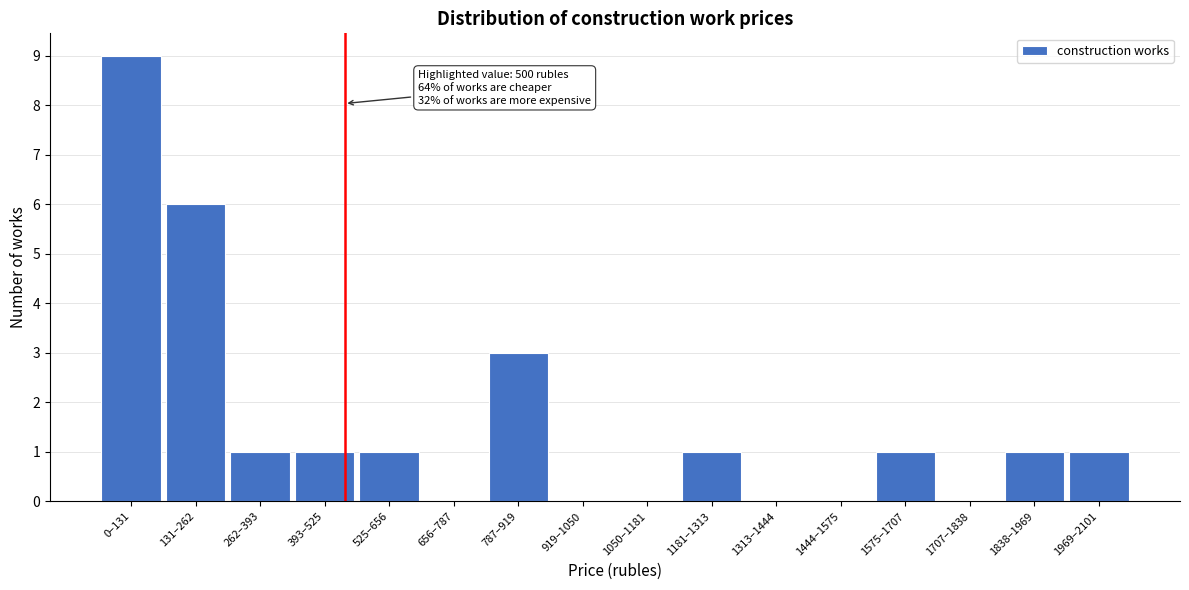

Reading left to right, list all the values displayed in this chart.

0–131=9	131–262=6	262–393=1	393–525=1	525–656=1	656–787=0	787–919=3	919–1050=0	1050–1181=0	1181–1313=1	1313–1444=0	1444–1575=0	1575–1707=1	1707–1838=0	1838–1969=1	1969–2101=1